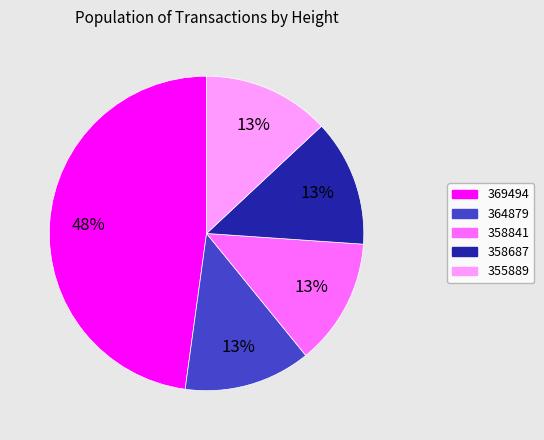

To the nearest percent, what portion does 358687 represent?

13%